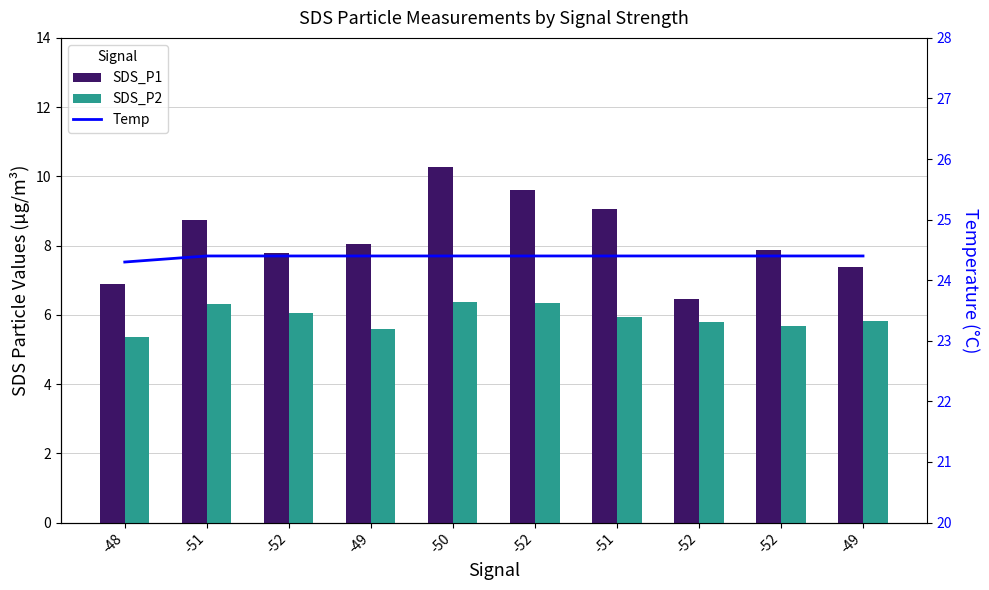

At which label is Temp closest to 24?

-48